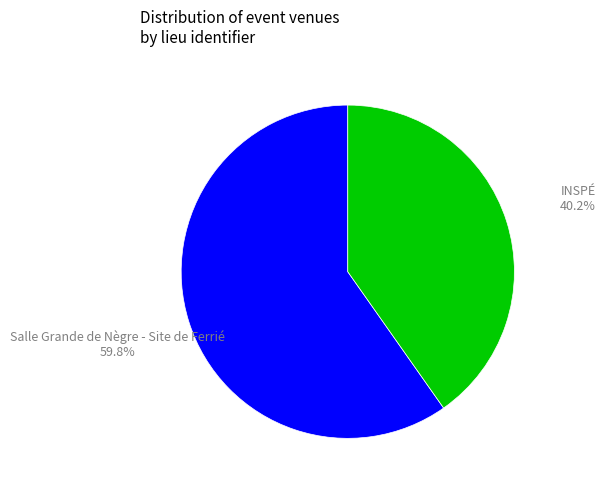

Count the number of slices in the pie.

2